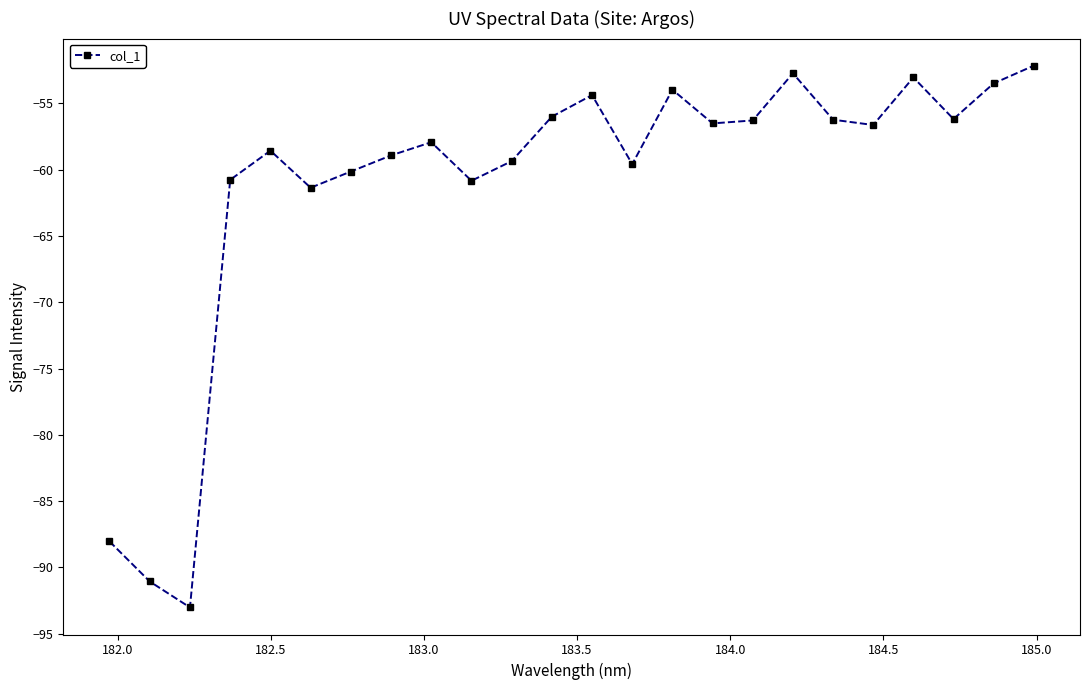

What is the smallest value displayed?

-93.0